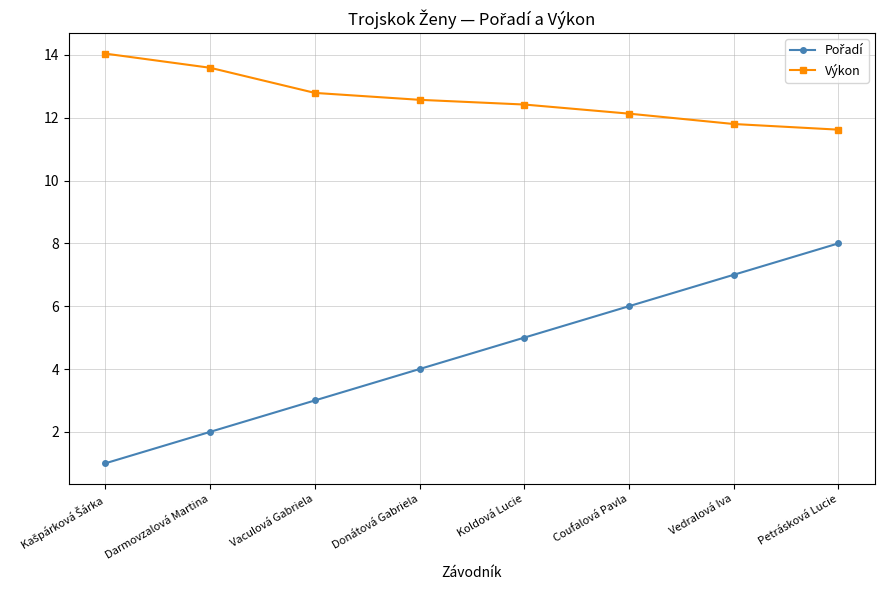

What is the spread (max minus min) of values at Vedralová Iva?

4.8